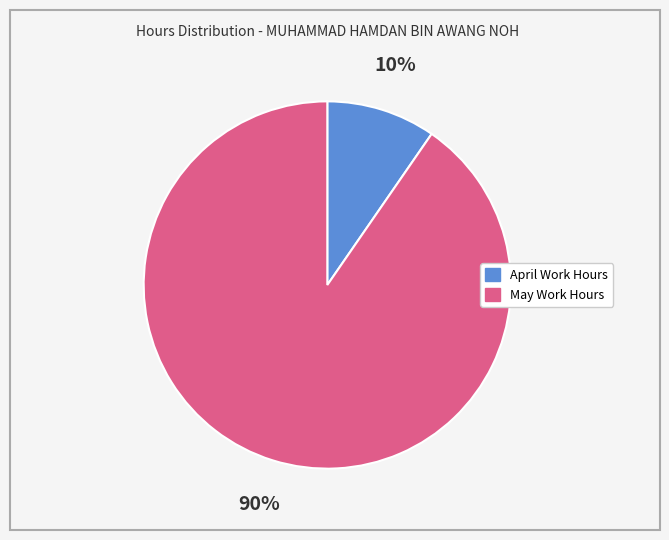

Between May Work Hours and April Work Hours, which is larger?

May Work Hours